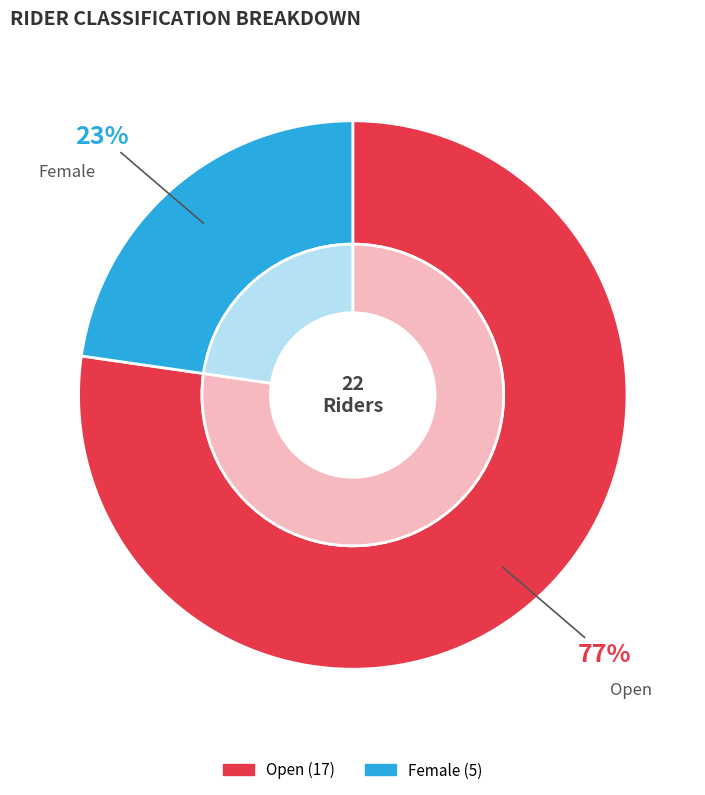

To the nearest percent, what portion does Female represent?

23%